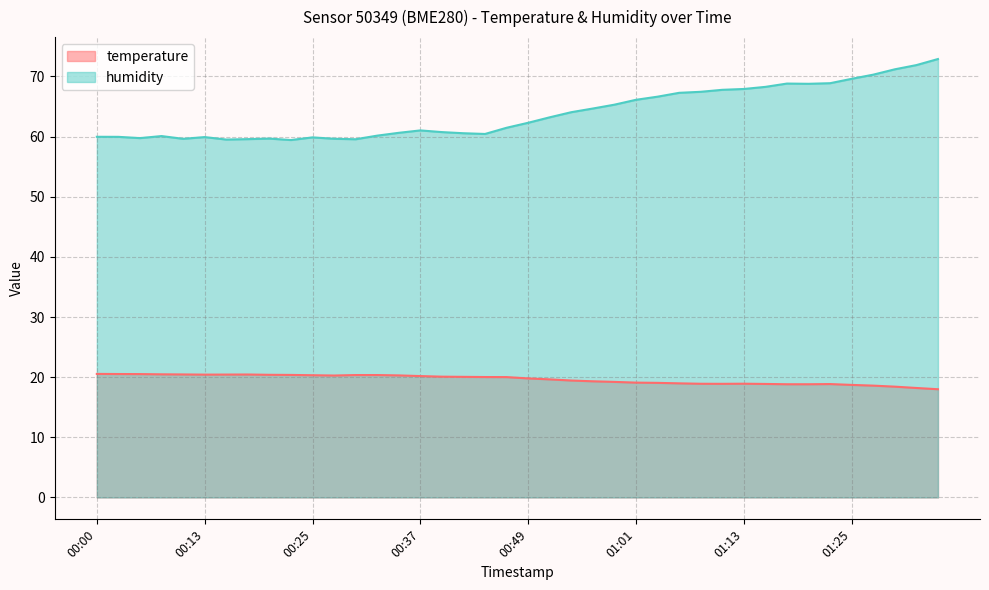

True or false: temperature and humidity cross at least once.

False